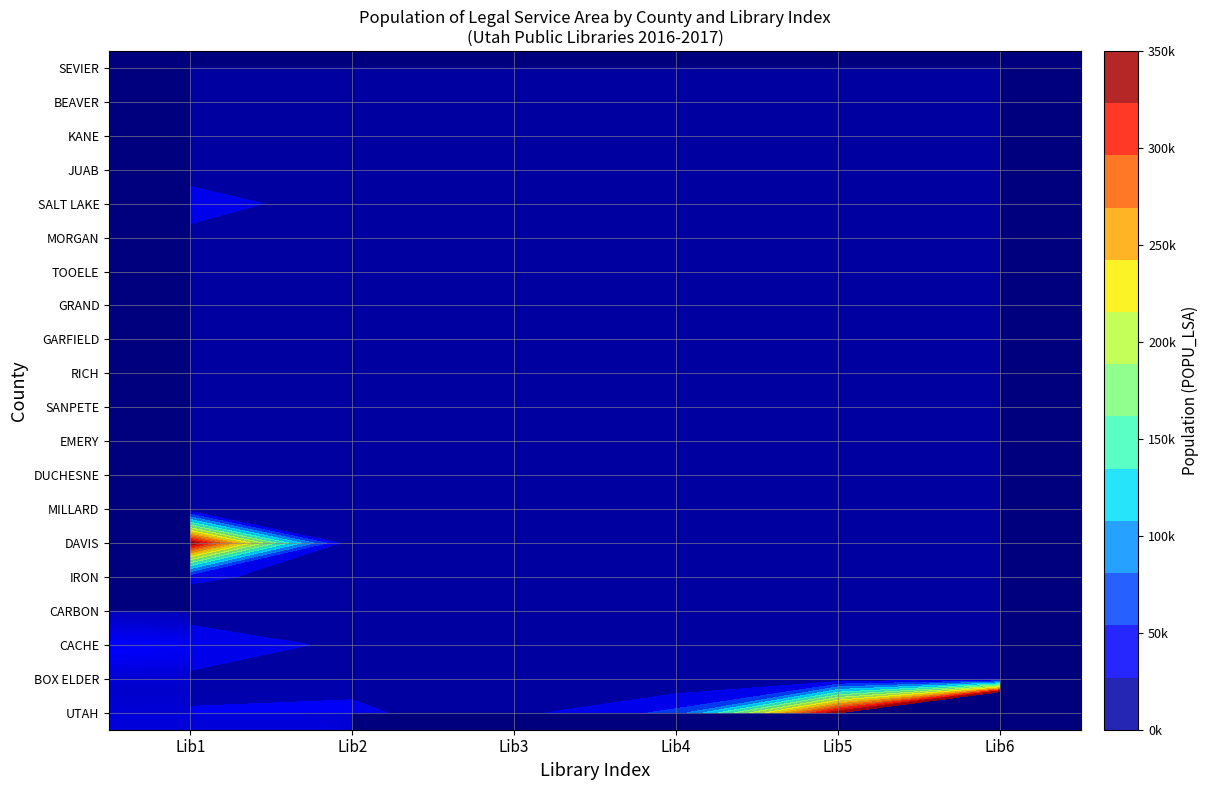

List the series in order of their peak value, lowest first.

RICH, SEVIER, GARFIELD, BEAVER, KANE, MILLARD, JUAB, SANPETE, GRAND, CARBON, EMERY, TOOELE, MORGAN, DUCHESNE, BOX ELDER, IRON, SALT LAKE, CACHE, DAVIS, UTAH